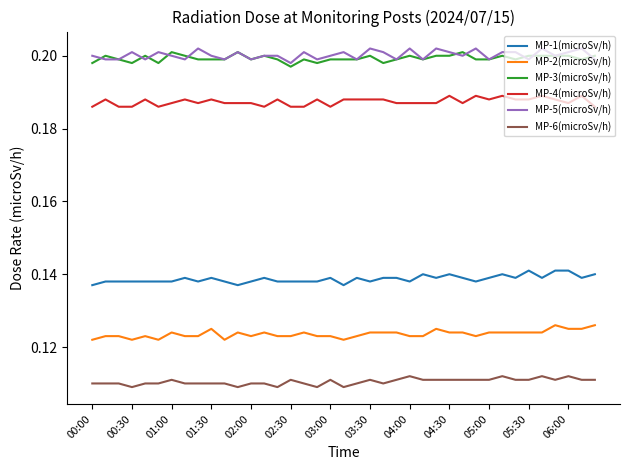

True or false: MP-4(microSv/h) and MP-2(microSv/h) intersect in this chart.

False